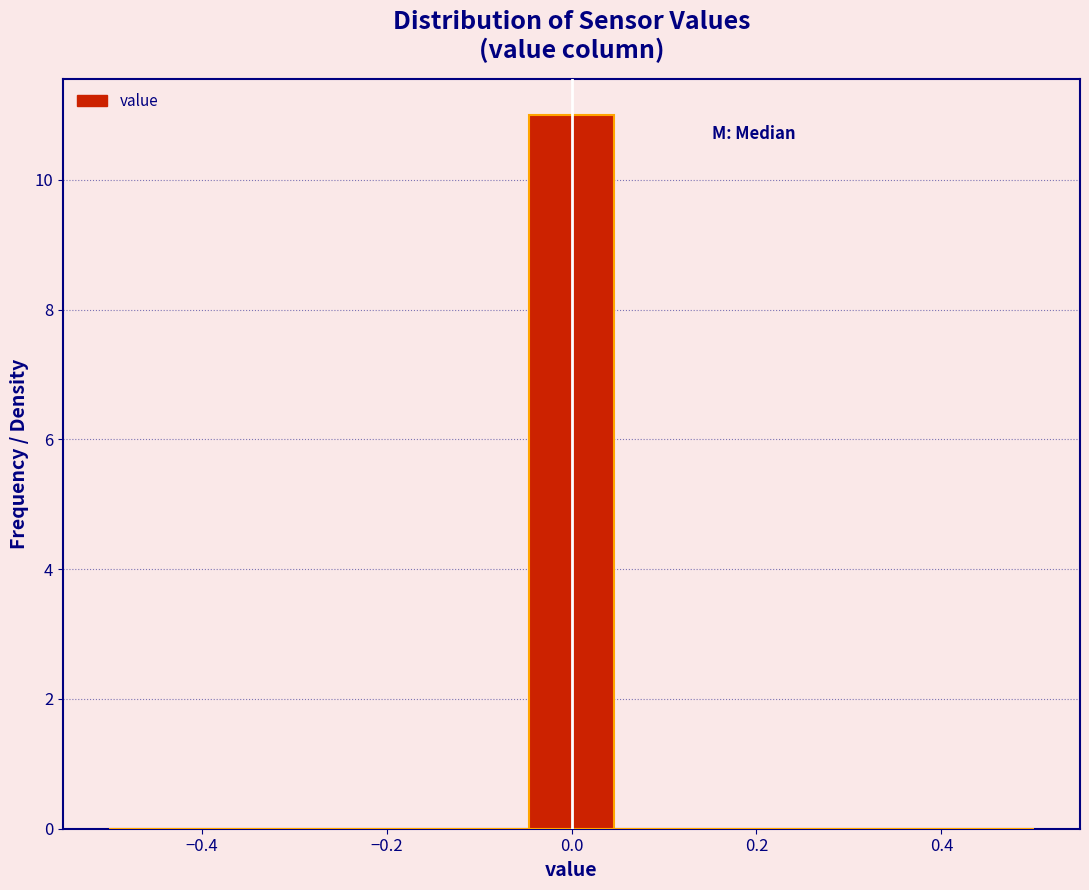

What is the height of the bar covering -0.04 to 0.04 on the x-axis? Neither the bar edges nor the heights are printed on the chart, so give them approximately, as read against the axes.

11